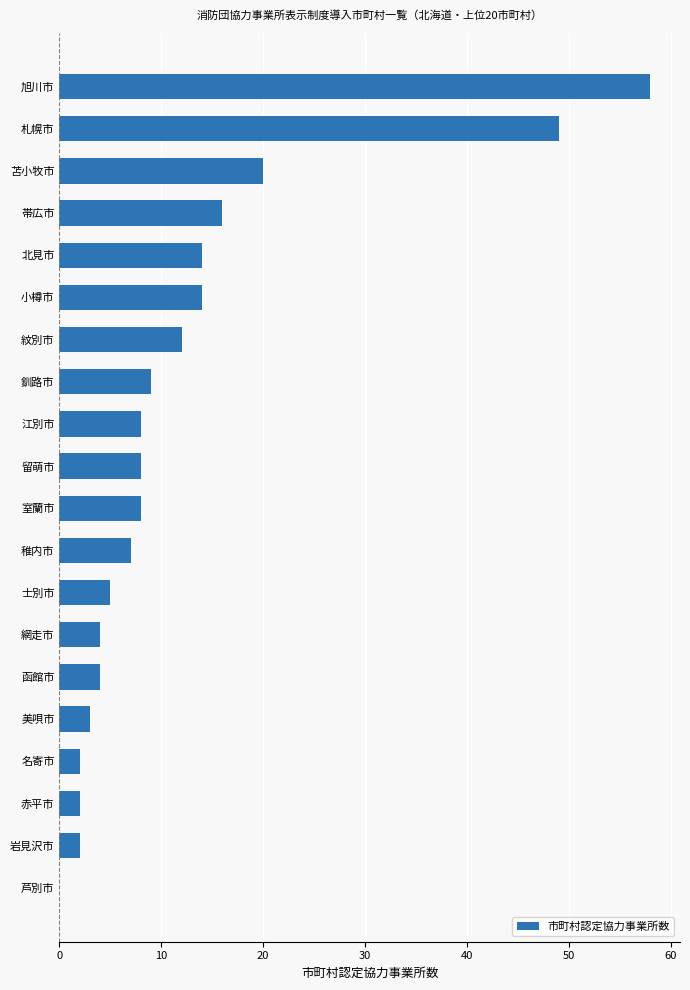

Reading top to bottom, list all the values displayed in this chart.

旭川市=58	札幌市=49	苫小牧市=20	帯広市=16	北見市=14	小樽市=14	紋別市=12	釧路市=9	江別市=8	留萌市=8	室蘭市=8	稚内市=7	士別市=5	網走市=4	函館市=4	美唄市=3	名寄市=2	赤平市=2	岩見沢市=2	芦別市=0